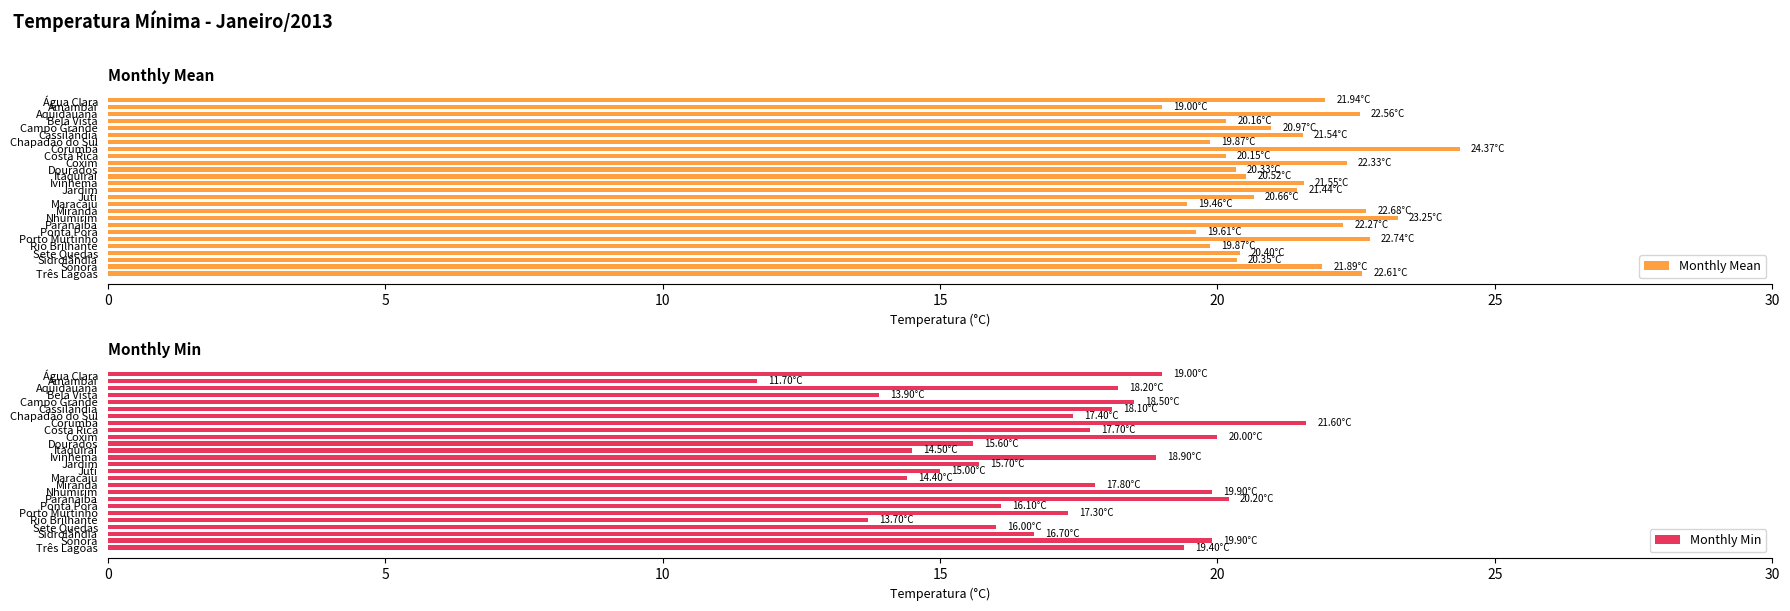

What is the sum of the Monthly Min values at Sonora and Coxim?

39.9